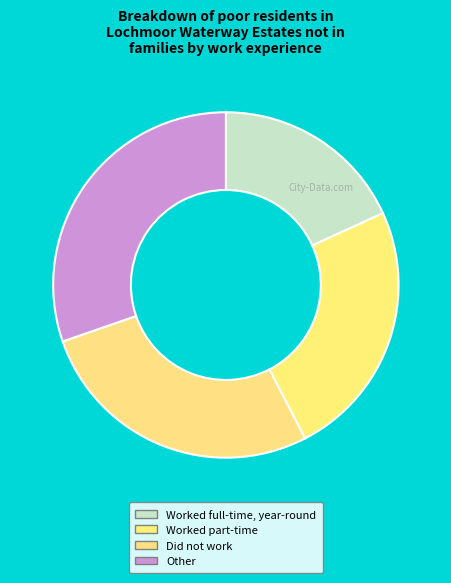

What is the largest slice in the pie chart?

Other